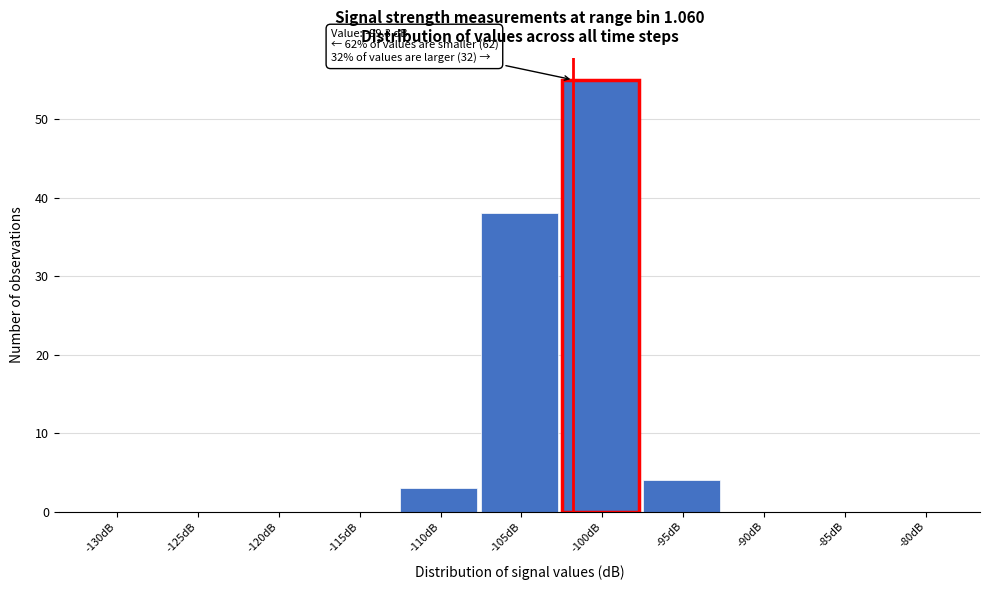

Reading right to left, transcribe all the data shown in this chart.

-80dB=0	-85dB=0	-90dB=0	-95dB=4	-100dB=55	-105dB=38	-110dB=3	-115dB=0	-120dB=0	-125dB=0	-130dB=0